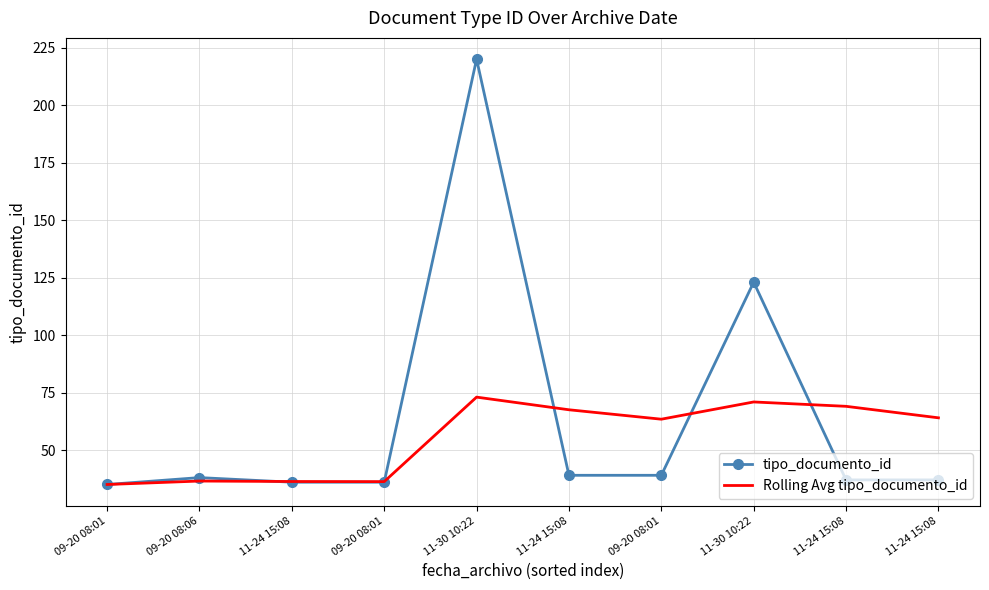

Between 11-24 15:08 and 09-20 08:01, which is larger?

11-24 15:08